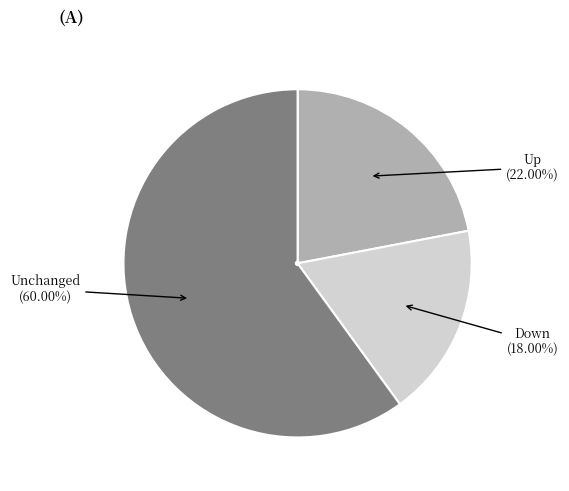

How many slices are in this pie chart?

3